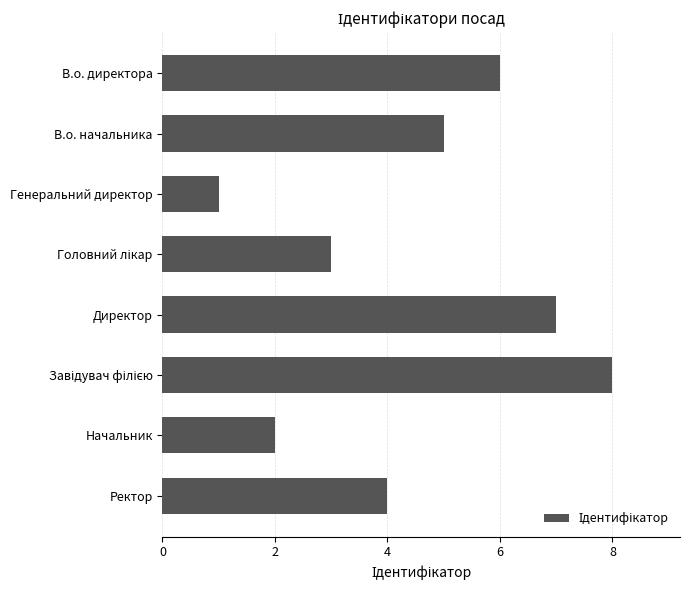

What is the ratio of the value at Начальник to the value at Директор?

0.3